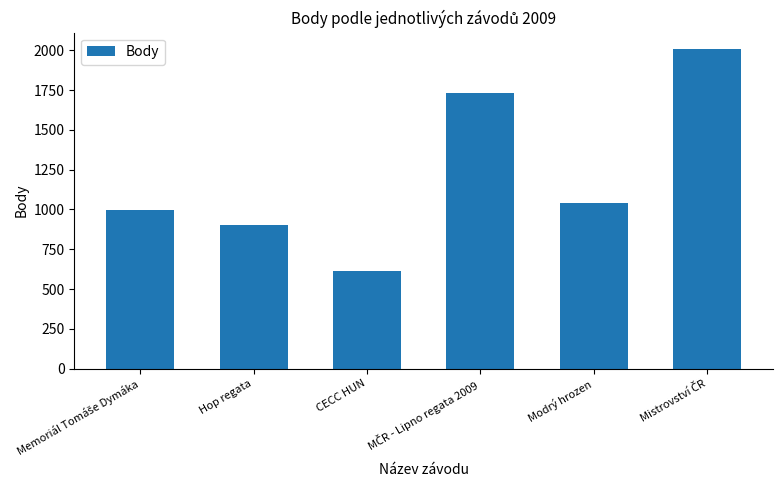

Does the chart contain stacked bars?

No